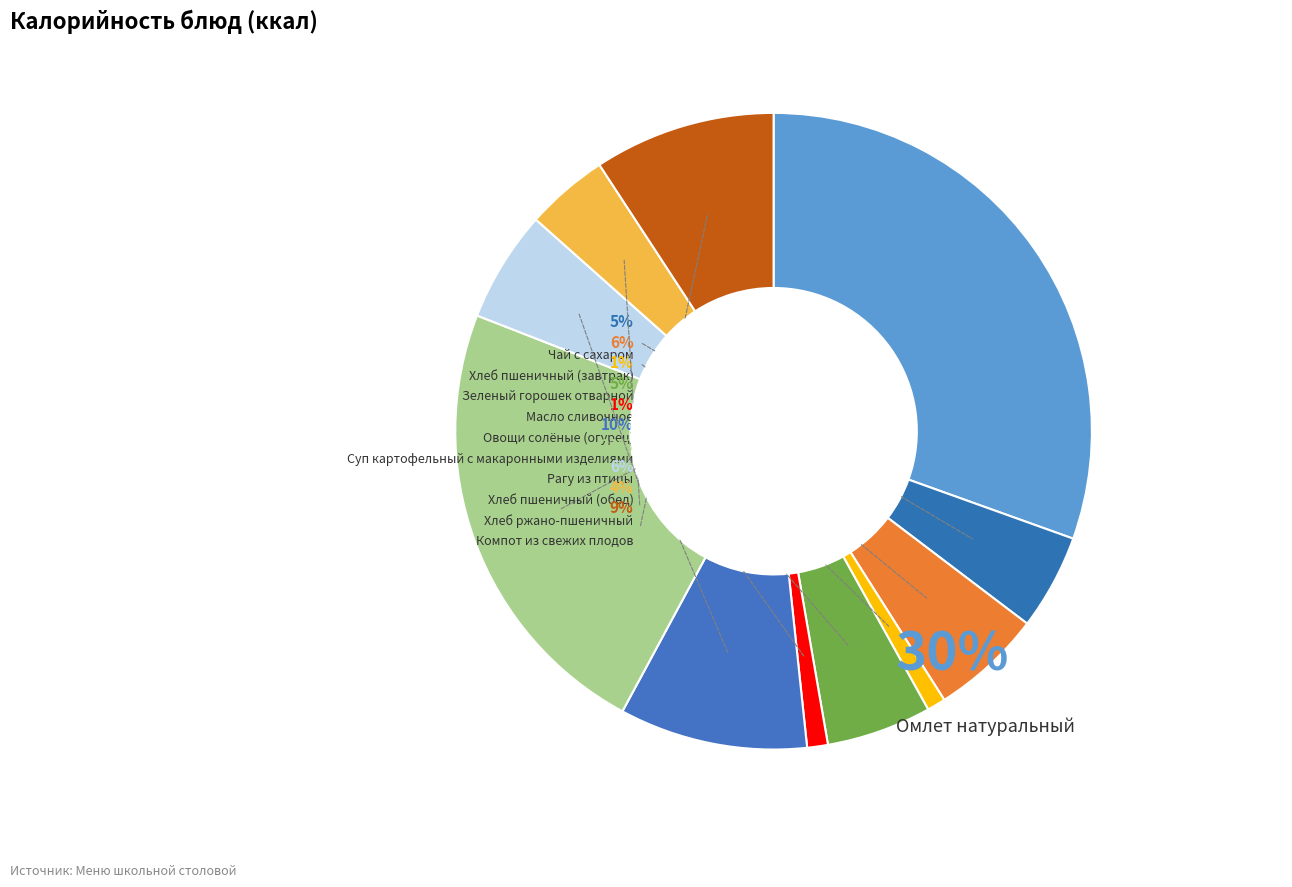

To the nearest percent, what is the average slice percentage?

9%